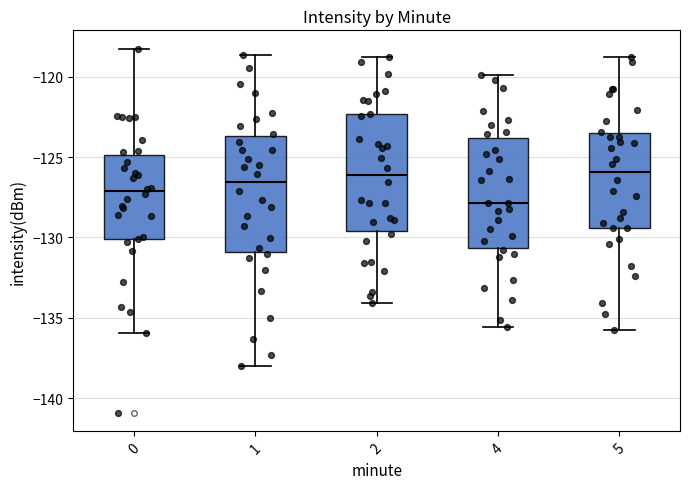

Reading left to right, read every box against the y-axis: the position of its median line, the range the box covers, and the ends of its whiskers. The values are not printed on the chart, so give them approximately, as read against the axis.

0: median -127.0, box -130.0 to -125.0, whiskers -136.0 to -118.5
1: median -126.5, box -131.0 to -123.5, whiskers -138.0 to -118.5
2: median -126.0, box -129.5 to -122.5, whiskers -134.0 to -119.0
4: median -128.0, box -130.5 to -124.0, whiskers -135.5 to -120.0
5: median -126.0, box -129.5 to -123.5, whiskers -136.0 to -119.0